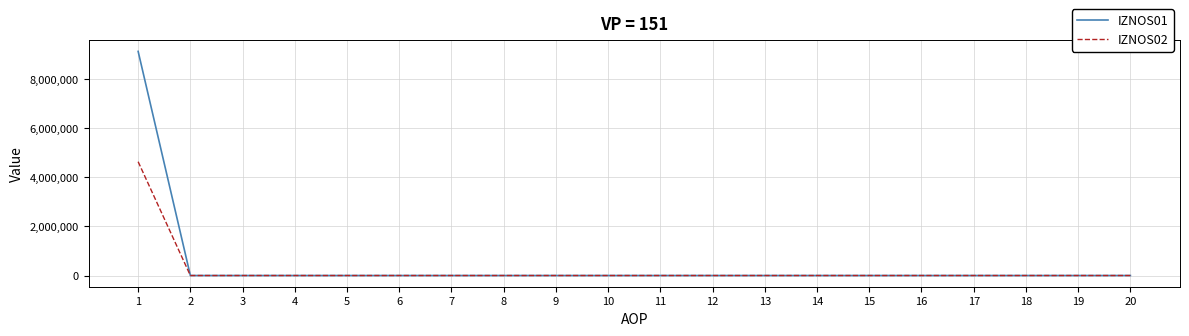

Rank the series by their maximum value, from lowest to highest.

IZNOS02, IZNOS01